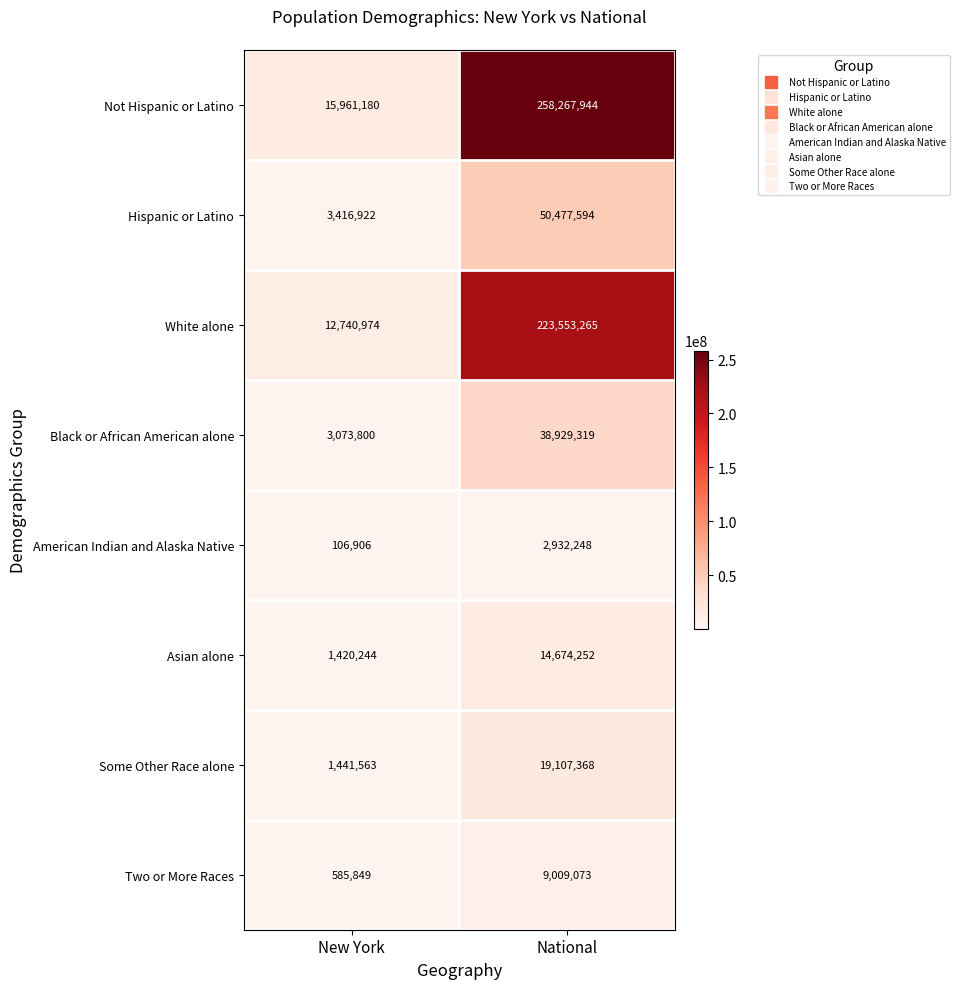

The value of Some Other Race alone at New York is 1441563. True or false?

True